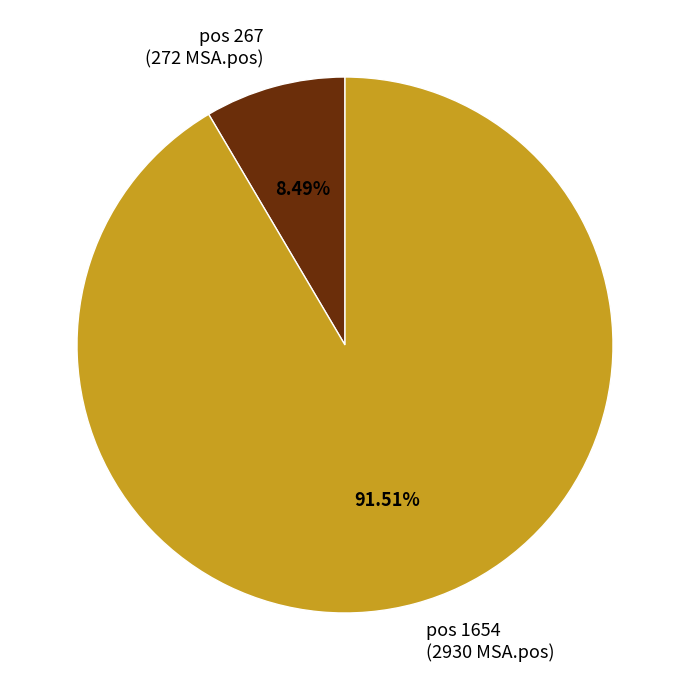

Is the sum of pos 267 and pos 1654 greater than half?

Yes